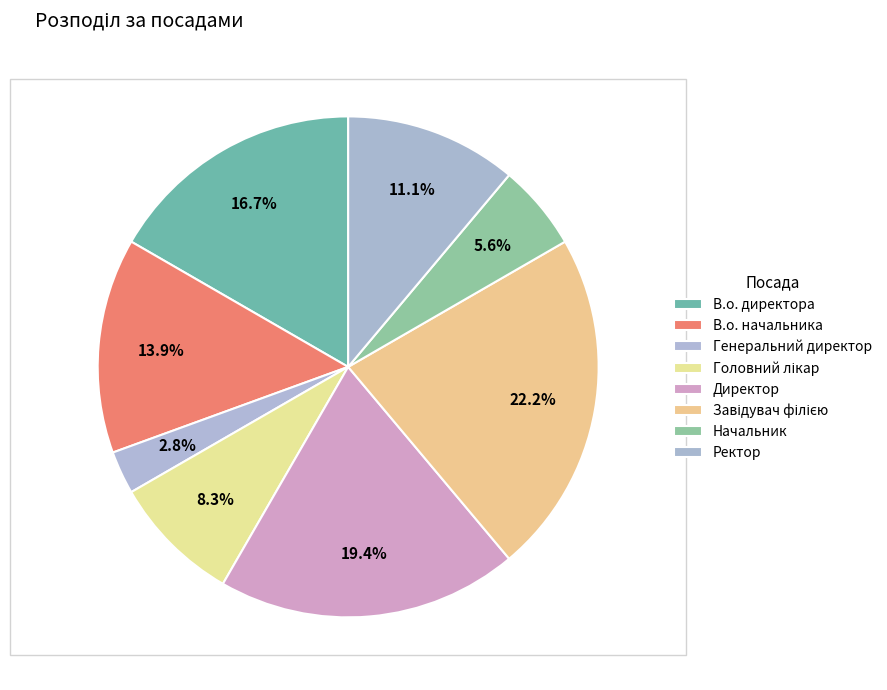

How many slices are in this pie chart?

8